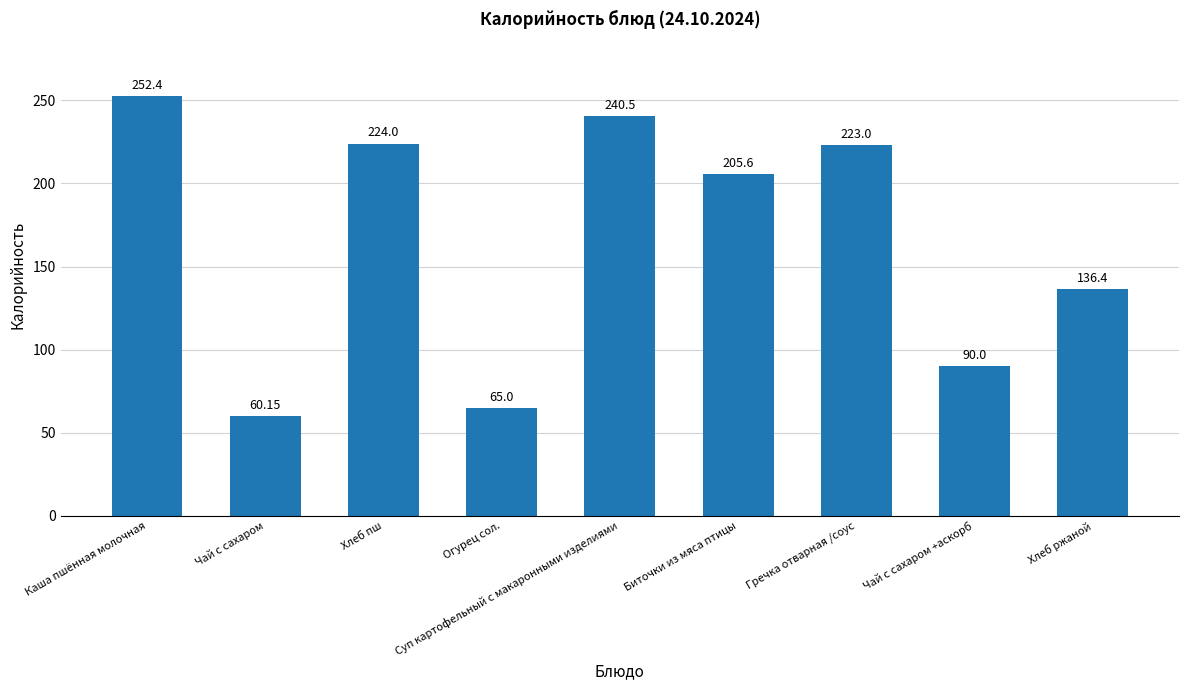

Which category has the lowest value across all series?

Чай с сахаром